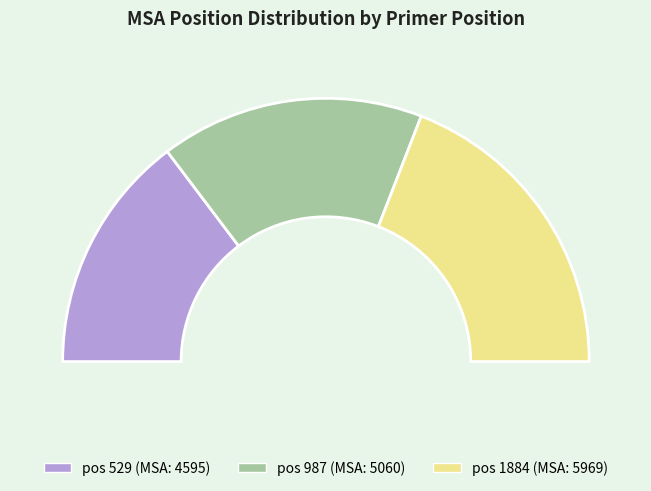

What is the largest slice in the pie chart?

1884